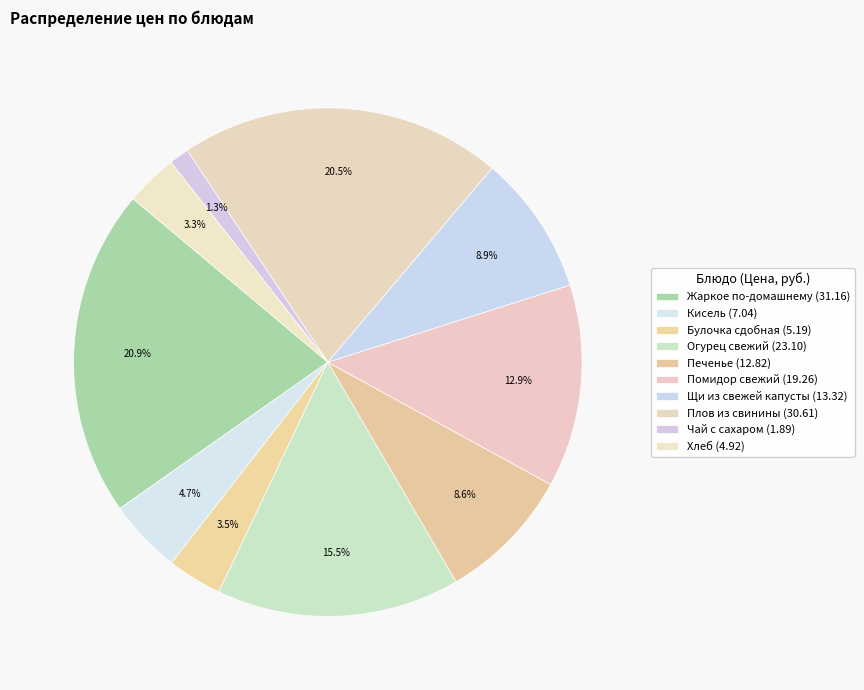

Which category has the smallest portion of the pie?

Чай с сахаром